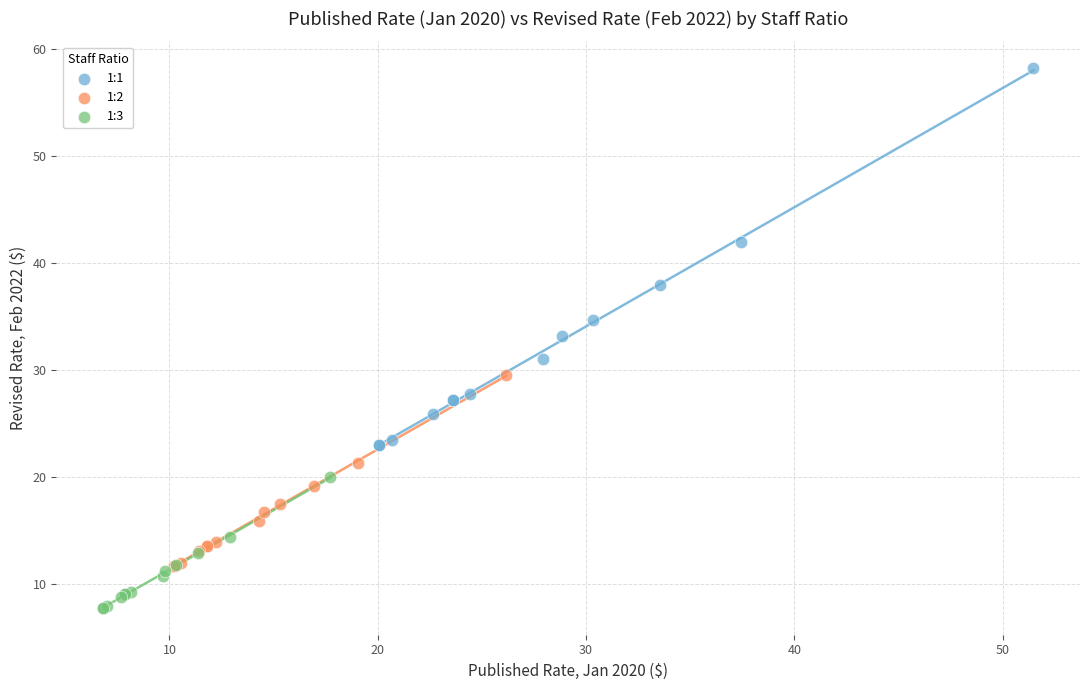

Which series has the largest Y range (max minus min)?

1:1